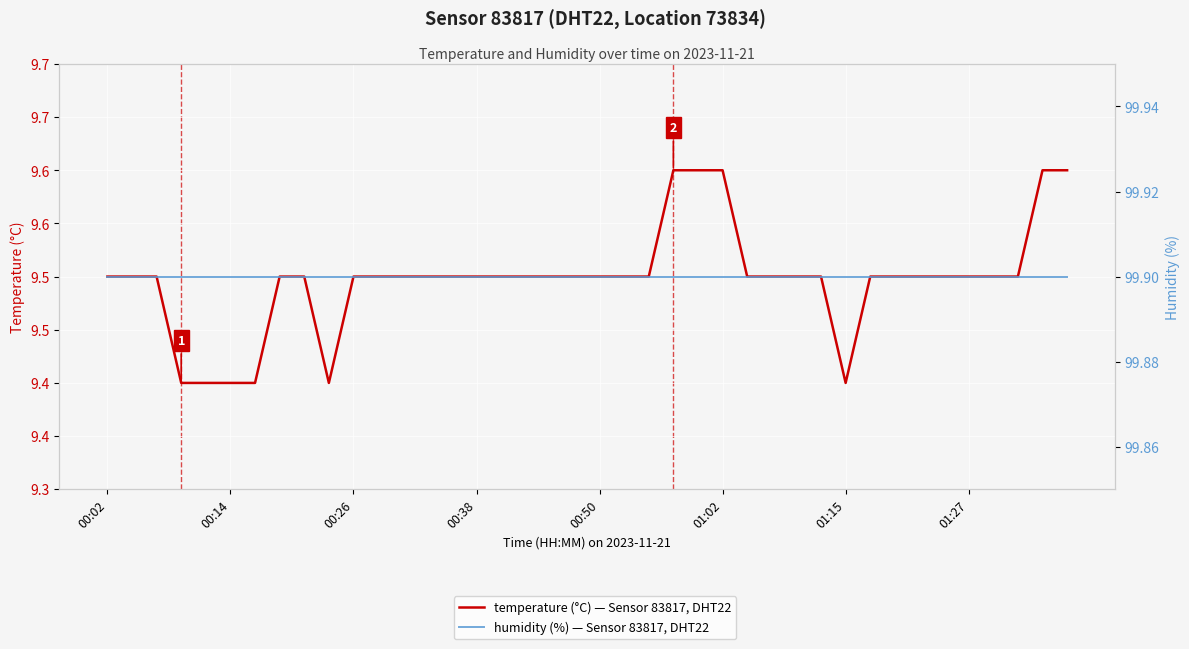

True or false: temperature has a value of 12.4 at 00:38.

False